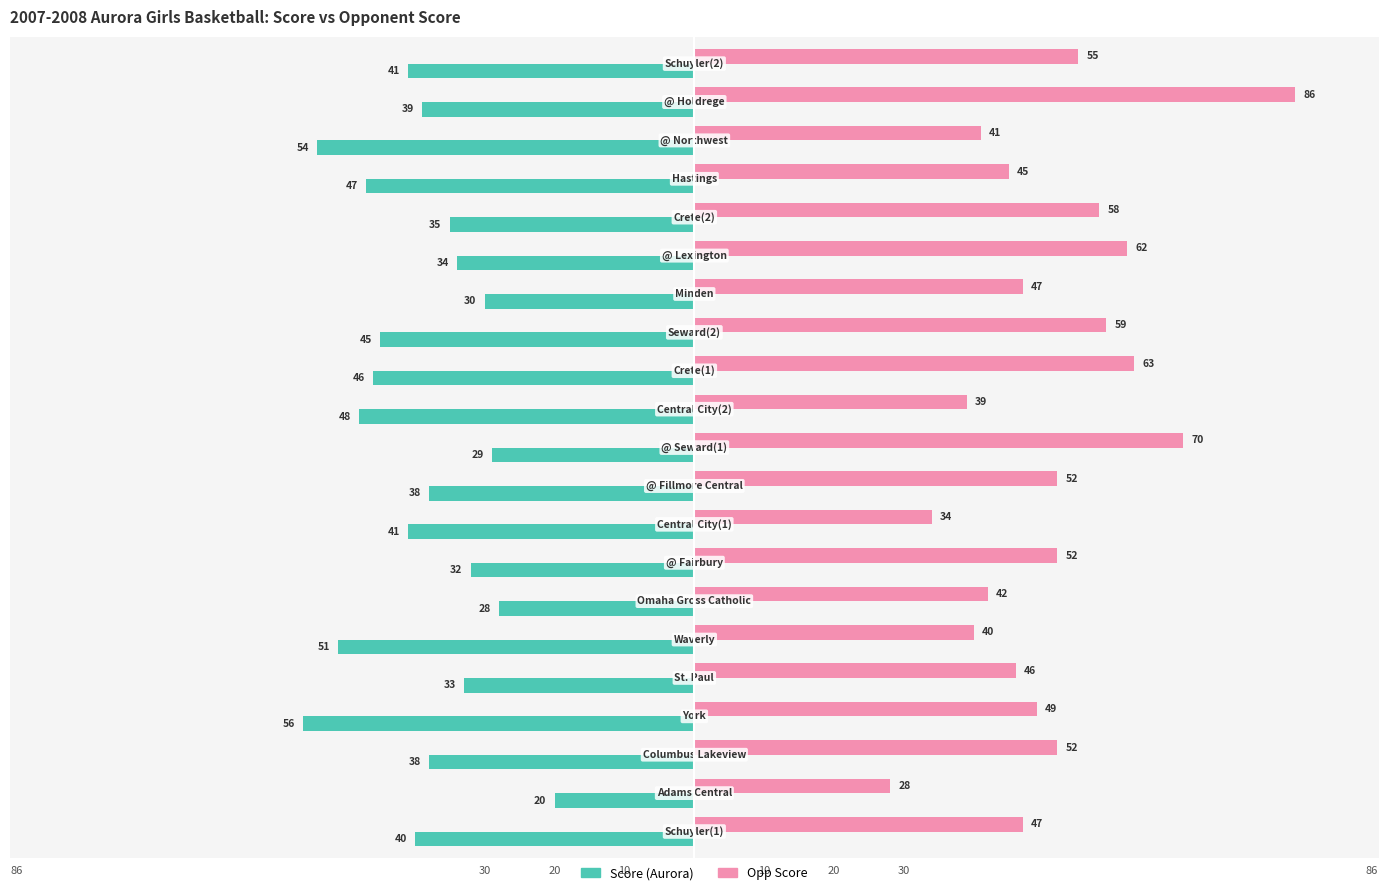

What is the minimum value shown in the chart?

-56